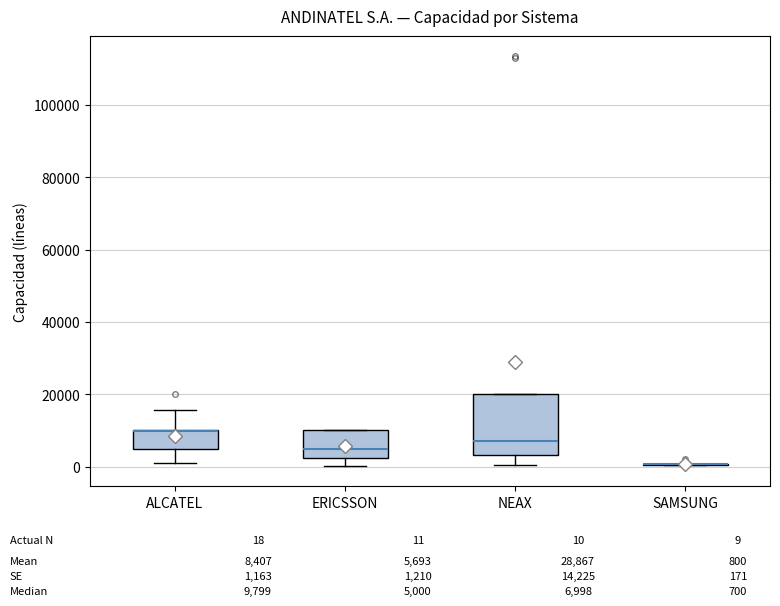

Reading left to right, read every box against the y-axis: the position of its median line, the range the box covers, and the ends of its whiskers. The values are not printed on the chart, so give them approximately, as read against the axis.

ALCATEL: median 10000 (drawn on the box's upper edge), box 4000 to 10000, whiskers 2000 to 16000
ERICSSON: median 6000, box 2000 to 10000, whiskers 0 to 10000
NEAX: median 6000, box 4000 to 20000, whiskers 0 to 20000
SAMSUNG: box collapsed to a line at 0, whiskers 0 to 0